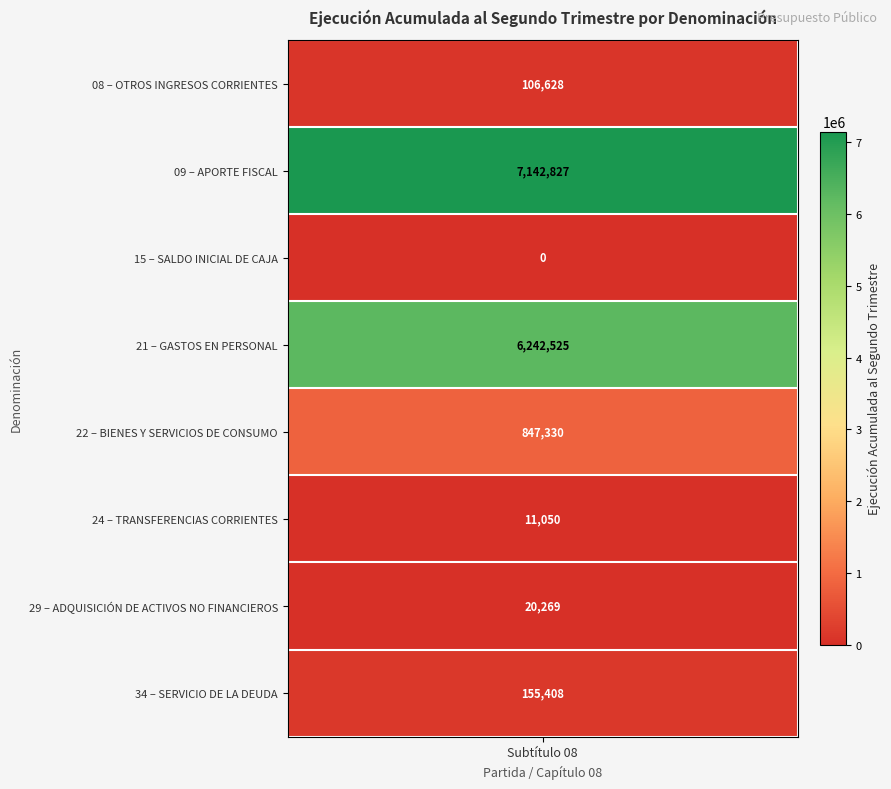

What is the average value?

1815755